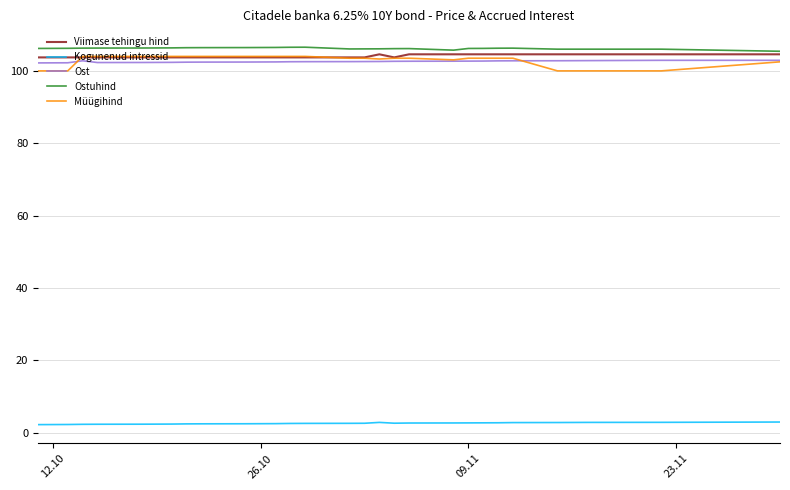

Does the chart display data point markers on the line(s)?

No